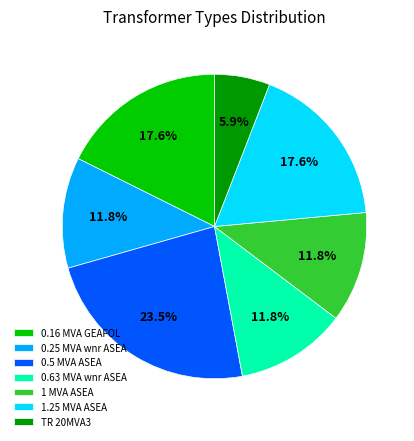

Between 0.5 MVA ASEA and 1 MVA ASEA, which is larger?

0.5 MVA ASEA